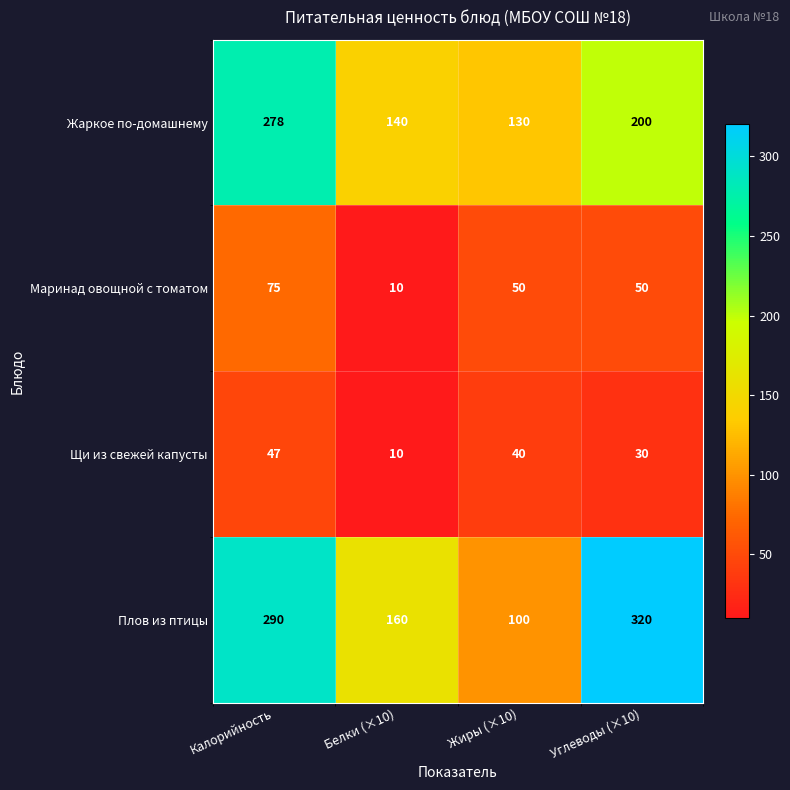

How many Маринад овощной с томатом values are between 50 and 75?

3